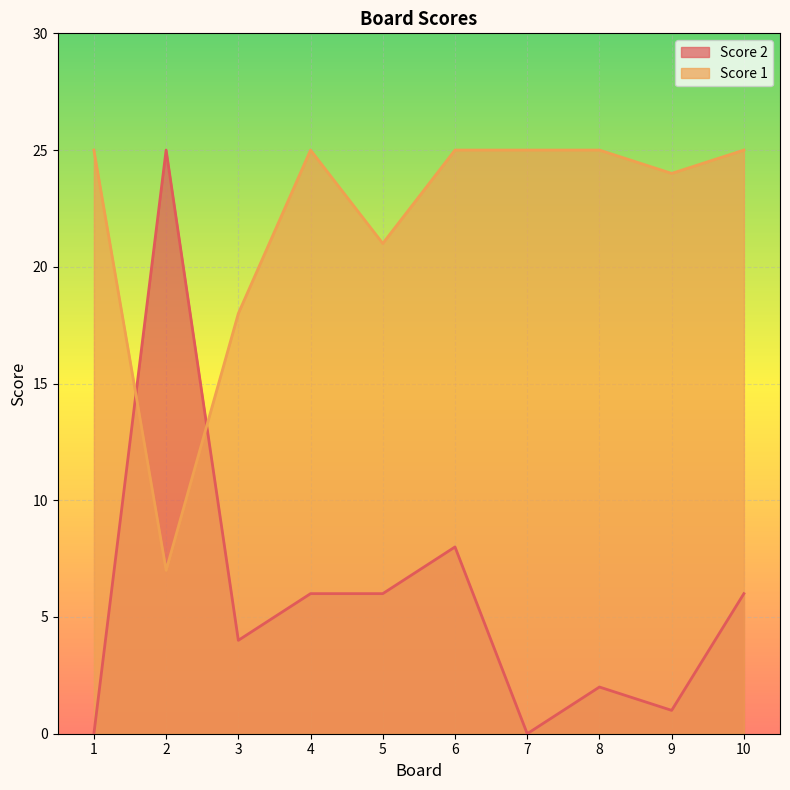

How many intersections are there between Score 2 and Score 1?

2